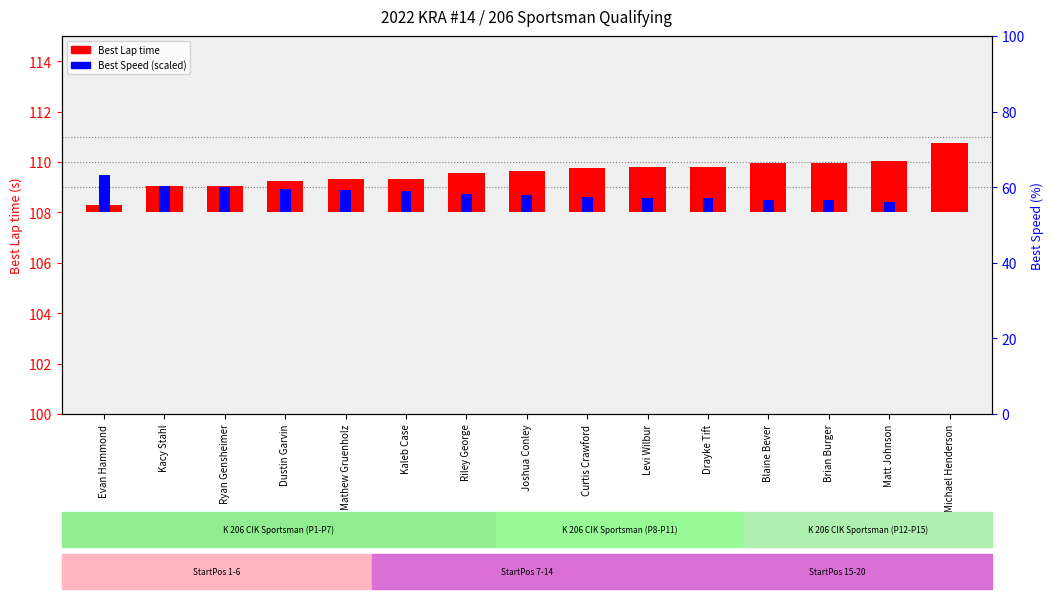

At which label does Best Speed (scaled) reach its peak?

Evan Hammond